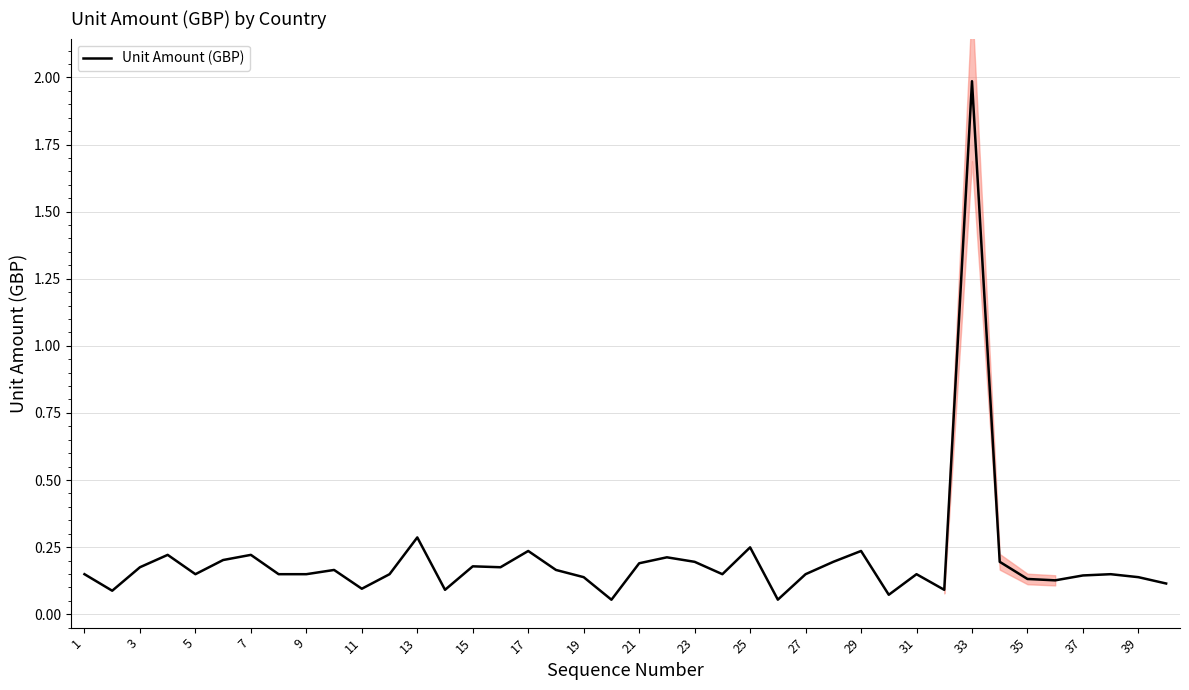

What is the greatest value displayed?

2.0